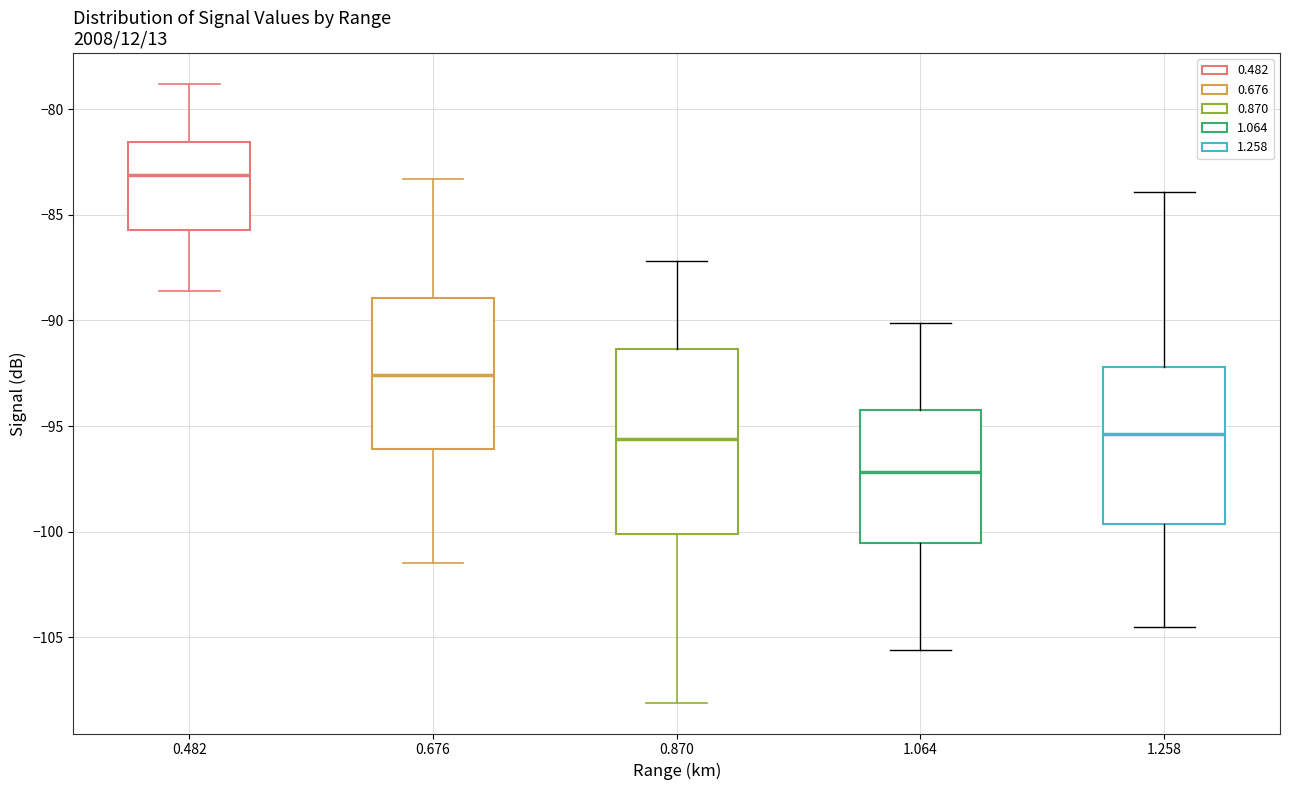

Reading left to right, transcribe this box plot: for each box, give where its median line is, the range the box spans, and where its two whiskers end, as read against the y-axis. The values are not printed on the chart, so give them approximately, as read against the axis.

0.482: median -83.0, box -85.5 to -81.5, whiskers -88.5 to -79.0
0.676: median -92.5, box -96.0 to -89.0, whiskers -101.5 to -83.5
0.870: median -95.5, box -100.0 to -91.5, whiskers -108.0 to -87.0
1.064: median -97.0, box -100.5 to -94.0, whiskers -105.5 to -90.0
1.258: median -95.5, box -99.5 to -92.0, whiskers -104.5 to -84.0